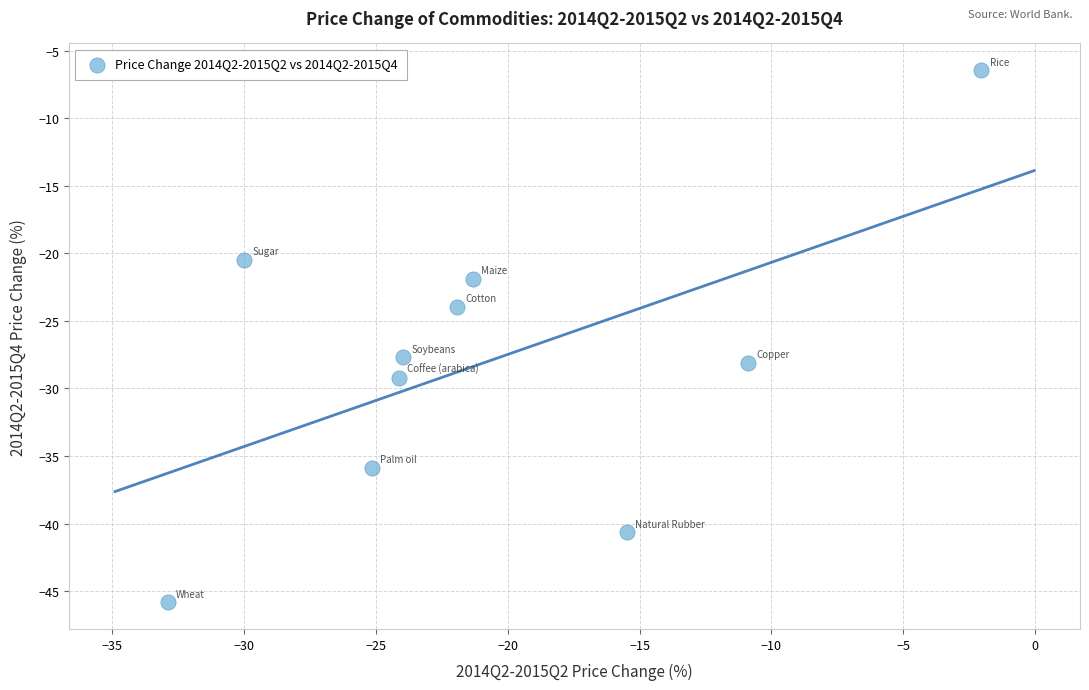

What is the range of X values (max minus min)?

30.9